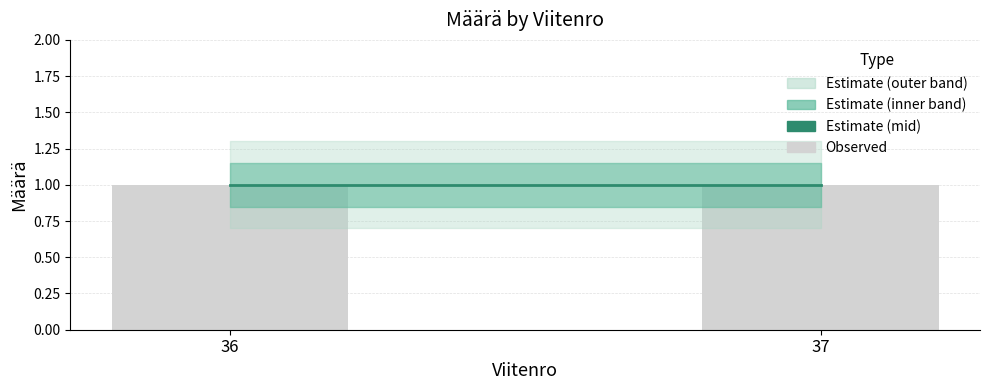

Between 36 and 37, which is larger?

36